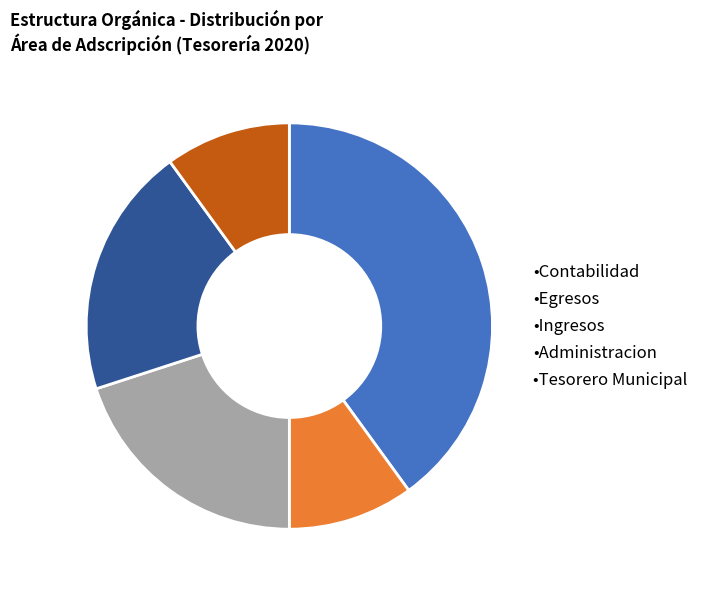

What is the largest slice in the pie chart?

•Contabilidad